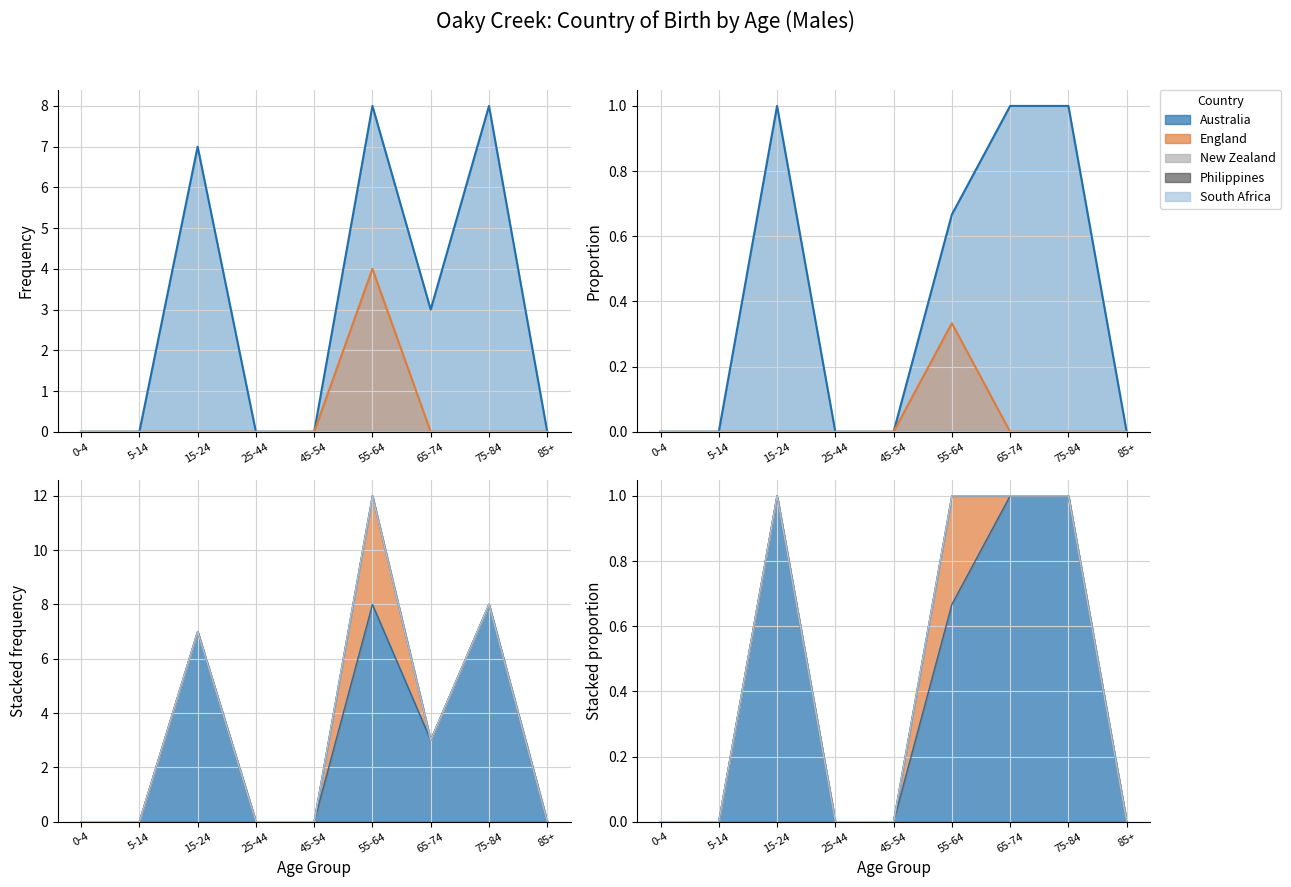

At 25-44, list the series in order from largest to smallest.

Australia, England, New Zealand, Philippines, South Africa